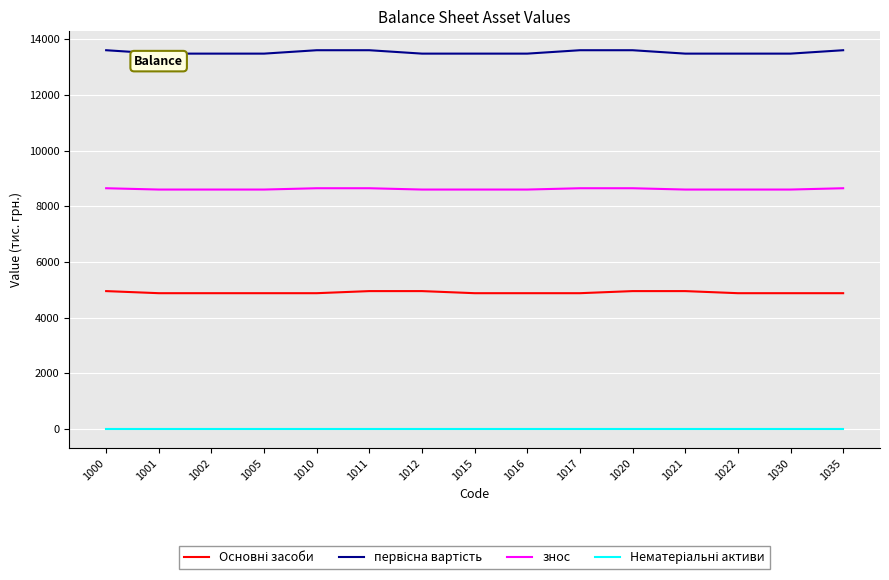

True or false: знос has a value of 8601 at 1012.

True